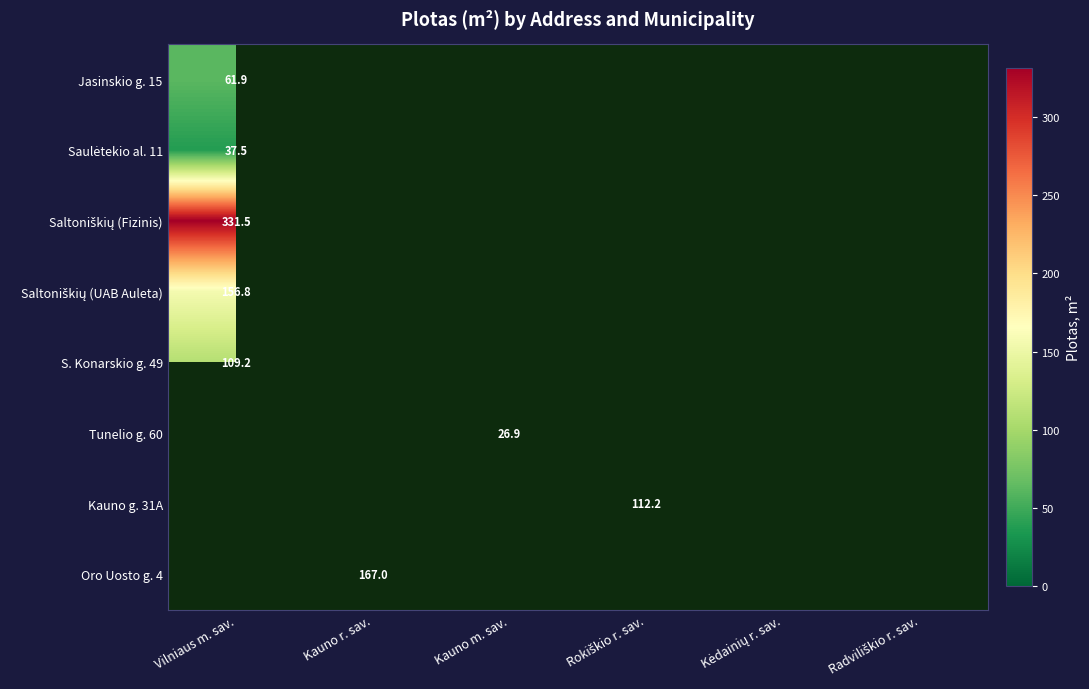

Which series has the widest spread of values?

Saltoniškių (Fizinis)